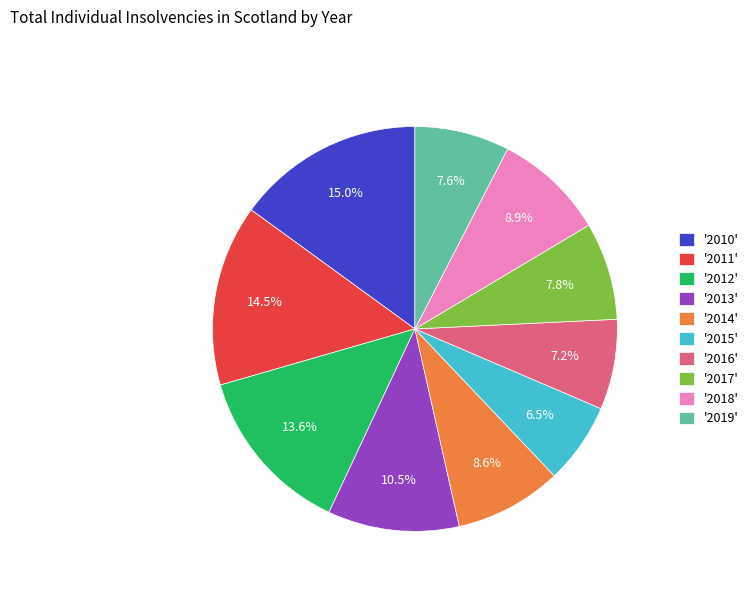

How many slices are in this pie chart?

10